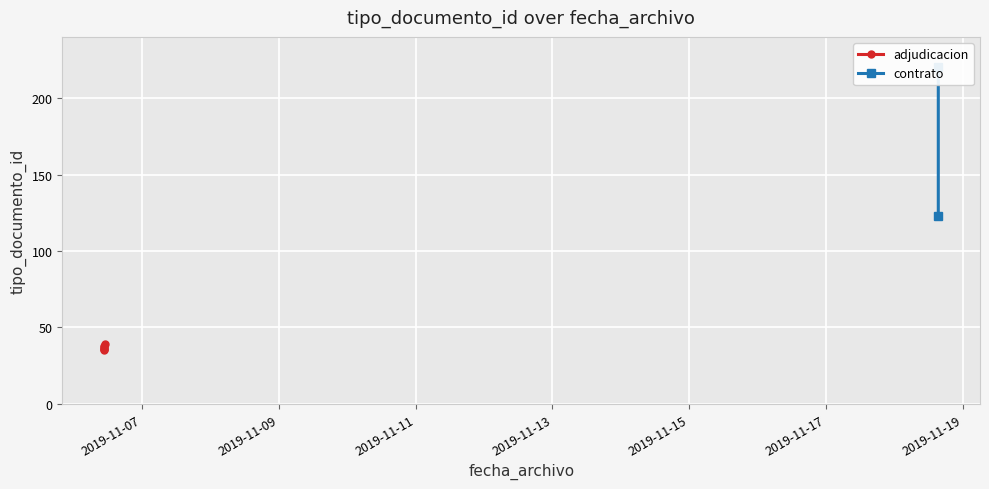

Is it true that the value at 2019-11-06 10:39:44 is 16?

False